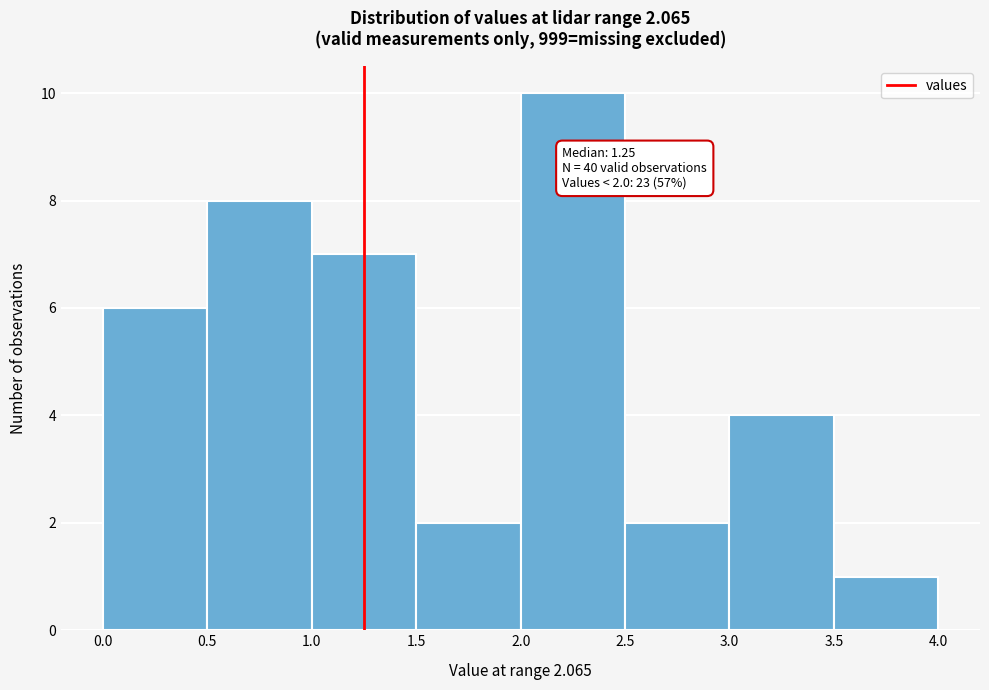

Which range on the x-axis has the tallest bar?

2.0 to 2.5